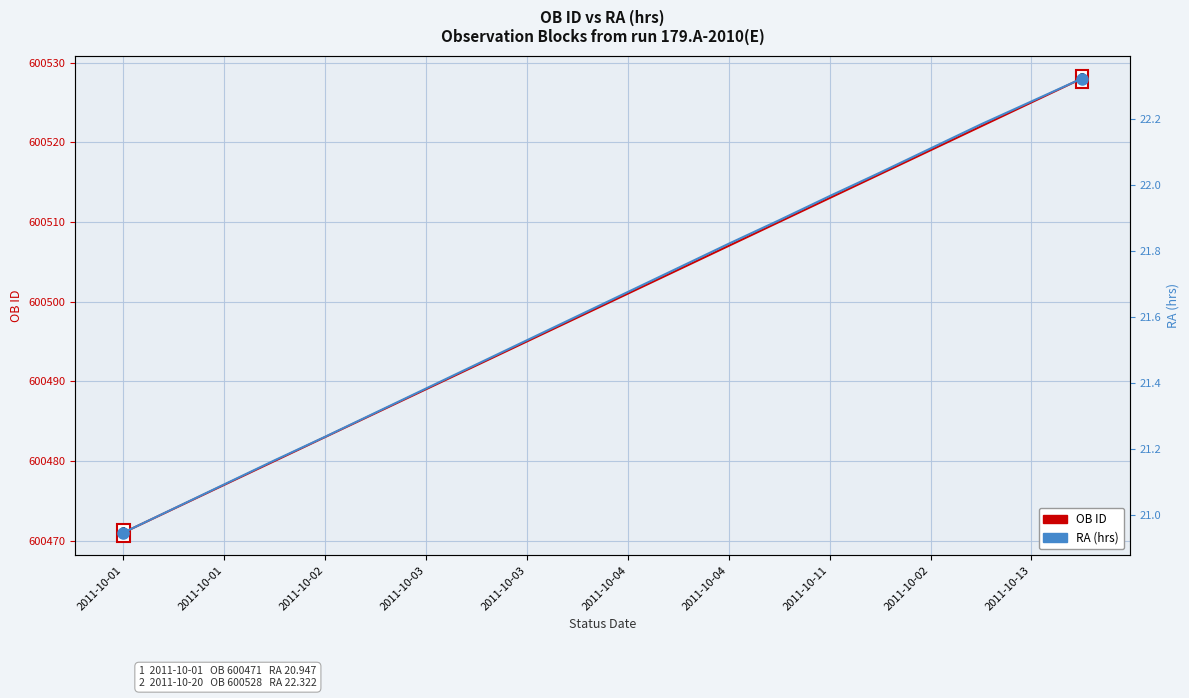

Is this an area chart (filled region under the line)?

No